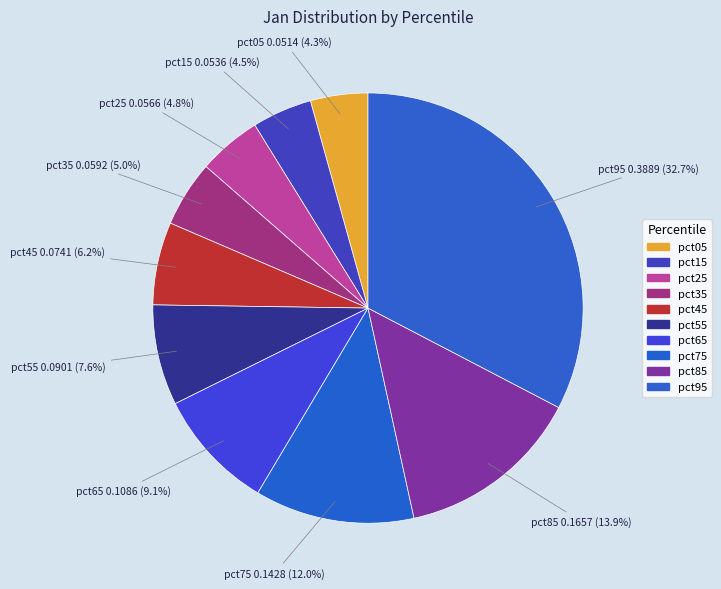

To the nearest percent, what is the combined percentage of pct35 and pct65?

14%